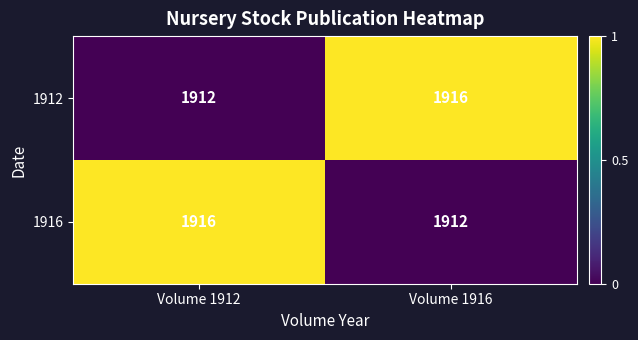

What is the sum of the 1912 values at Volume 1912 and Volume 1916?

3828